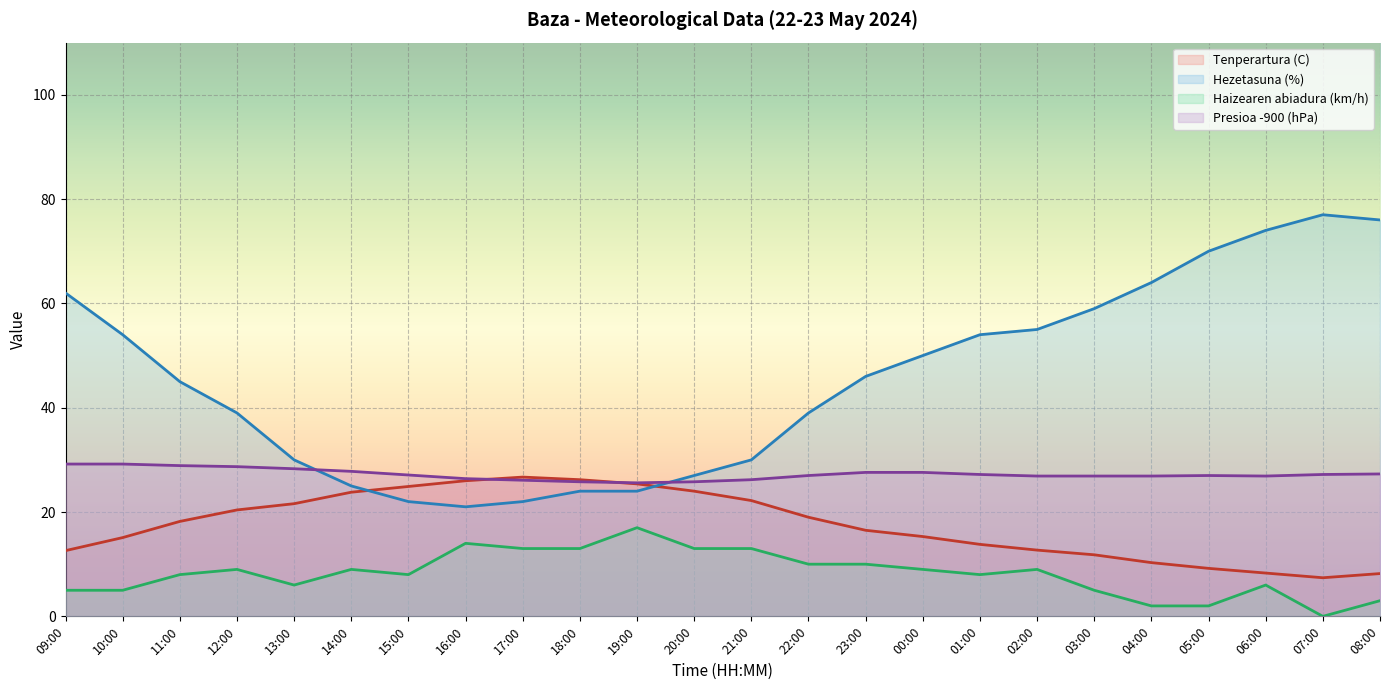

Which series changed the most between 16:00 and 08:00?

Hezetasuna (%)